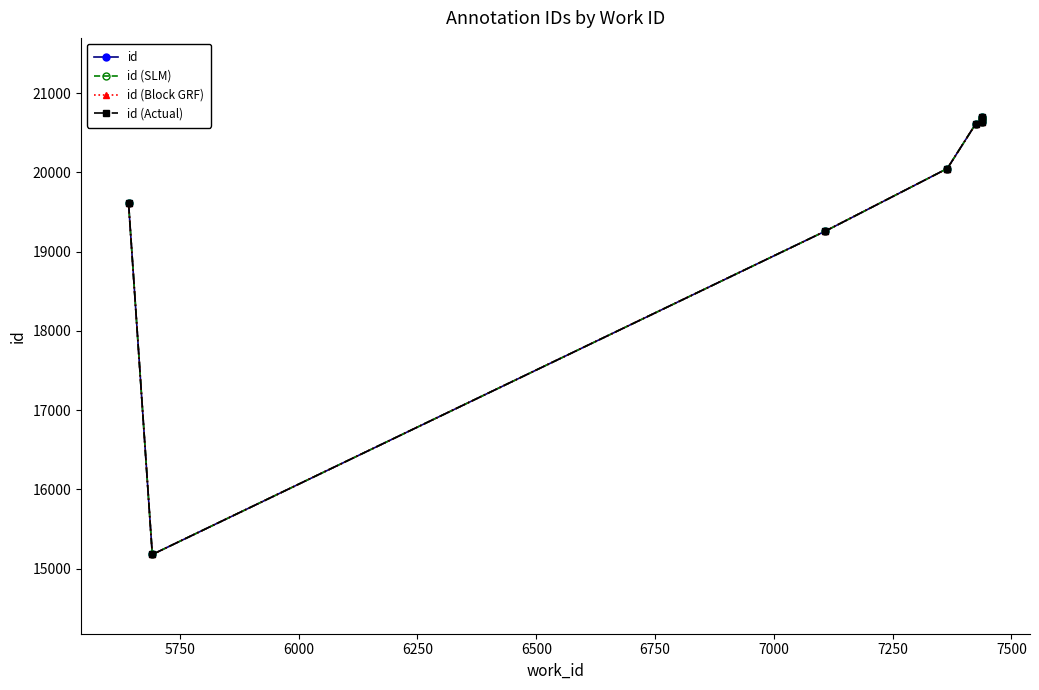

The value of id (SLM) at 5750 is 20306. True or false?

False